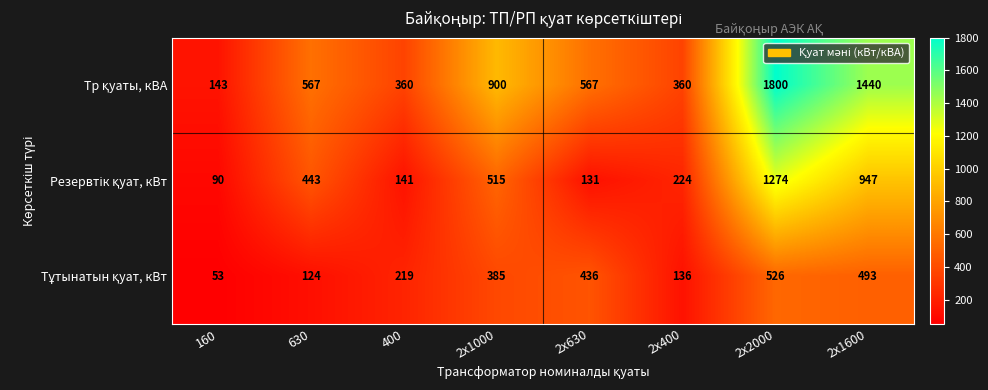

At how many categories does at least one series exceed 260?

7